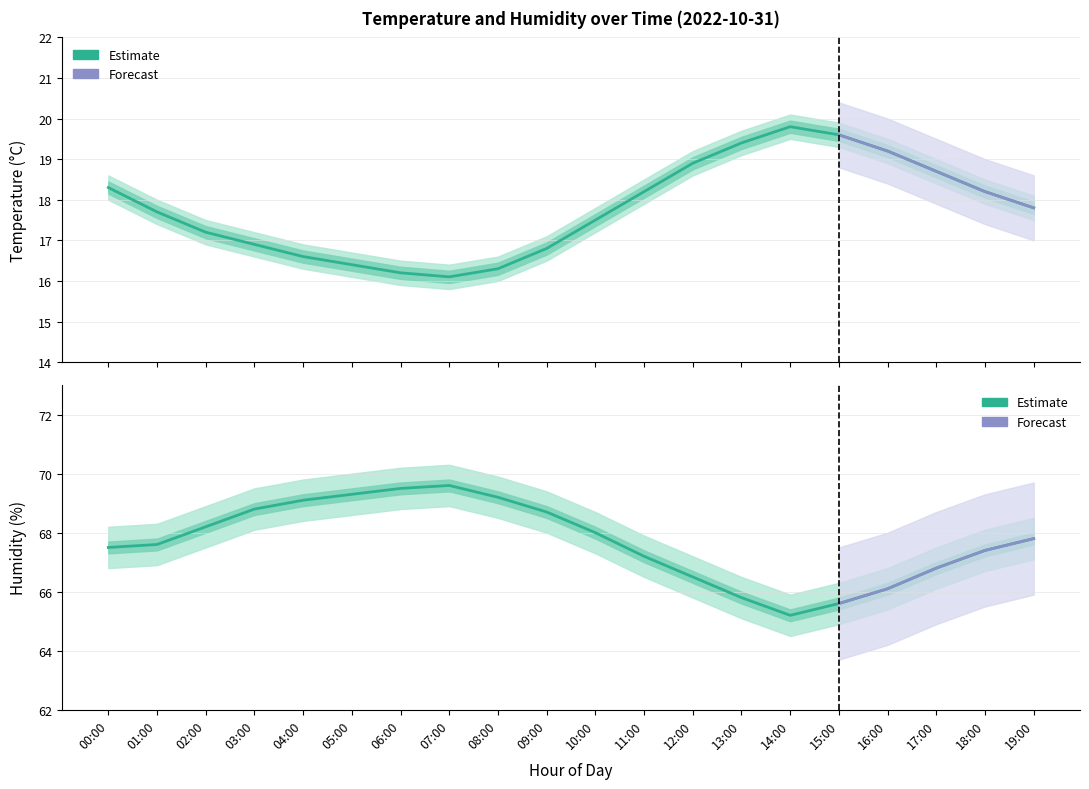

Reading right to left, what are all the values shown in this chart?

temperature: 17.8	18.2	18.7	19.2	19.6	19.8	19.4	18.9	18.2	17.5	16.8	16.3	16.1	16.2	16.4	16.6	16.9	17.2	17.7	18.3
temperature_upper: 18.1	18.5	19.0	19.5	19.9	20.1	19.7	19.2	18.5	17.8	17.1	16.6	16.4	16.5	16.7	16.9	17.2	17.5	18.0	18.6
temperature_lower: 17.5	17.9	18.4	18.9	19.3	19.5	19.1	18.6	17.9	17.2	16.5	16.0	15.8	15.9	16.1	16.3	16.6	16.9	17.4	18.0
humidity: 67.8	67.4	66.8	66.1	65.6	65.2	65.8	66.5	67.2	68.0	68.7	69.2	69.6	69.5	69.3	69.1	68.8	68.2	67.6	67.5
humidity_upper: 68.5	68.1	67.5	66.8	66.3	65.9	66.5	67.2	67.9	68.7	69.4	69.9	70.3	70.2	70.0	69.8	69.5	68.9	68.3	68.2
humidity_lower: 67.1	66.7	66.1	65.4	64.9	64.5	65.1	65.8	66.5	67.3	68.0	68.5	68.9	68.8	68.6	68.4	68.1	67.5	66.9	66.8